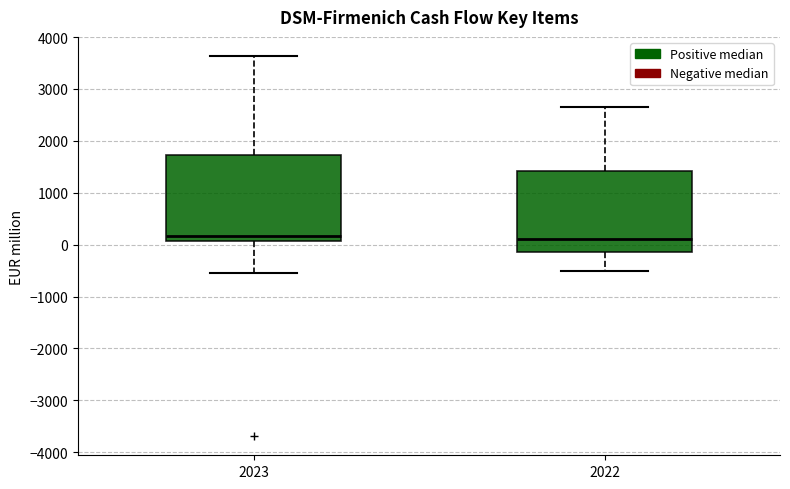

Reading left to right, read every box against the y-axis: the position of its median line, the range the box covers, and the ends of its whiskers. The values are not printed on the chart, so give them approximately, as read against the axis.

2023: median 200, box 100 to 1700, whiskers -600 to 3600
2022: median 100, box -100 to 1400, whiskers -500 to 2600